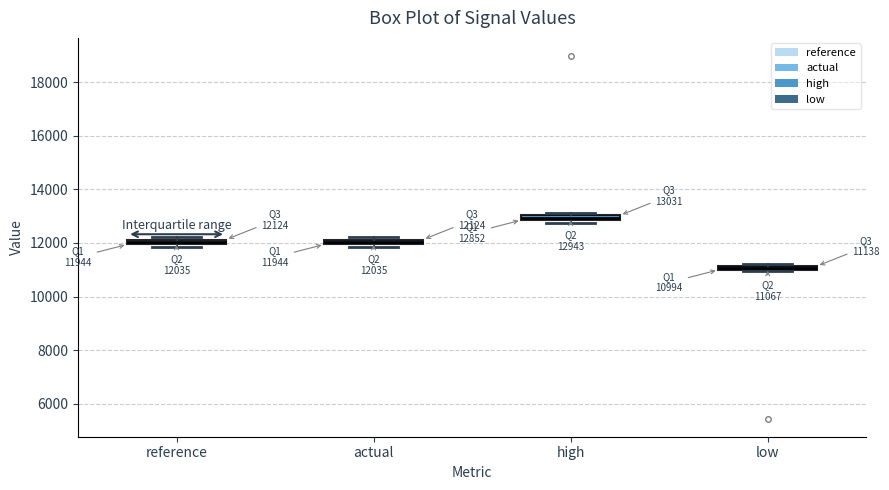

Which box has the lowest median line?

low